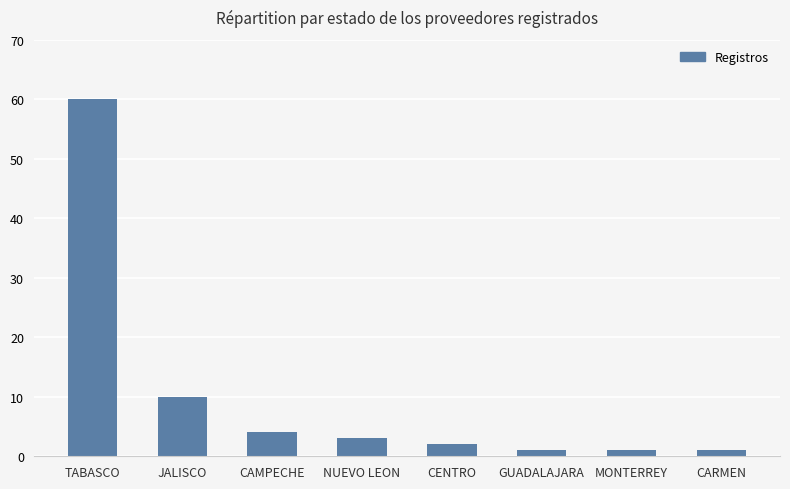

Which category has the highest value across all series?

TABASCO